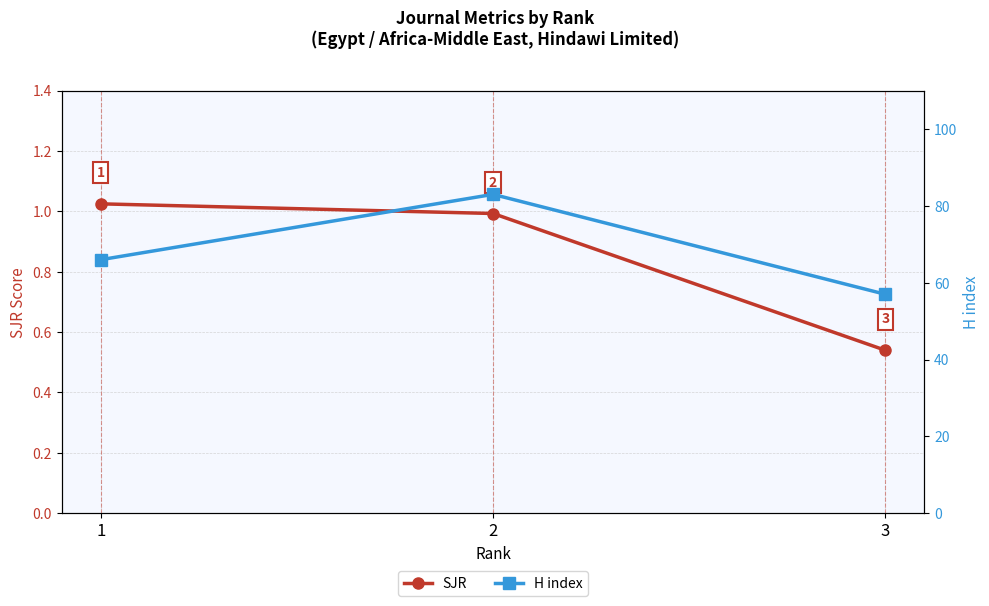

What is the sum of all H index values?

206.0